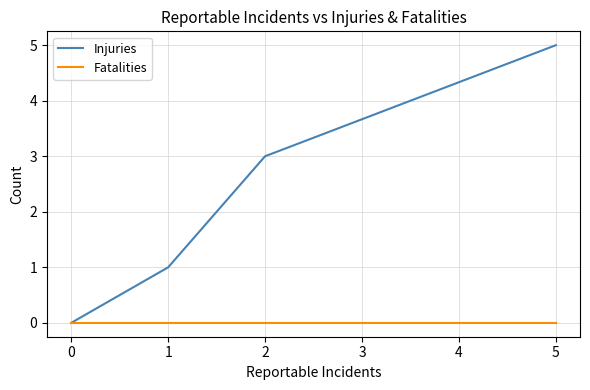

What is the total value across all series at 2?

3